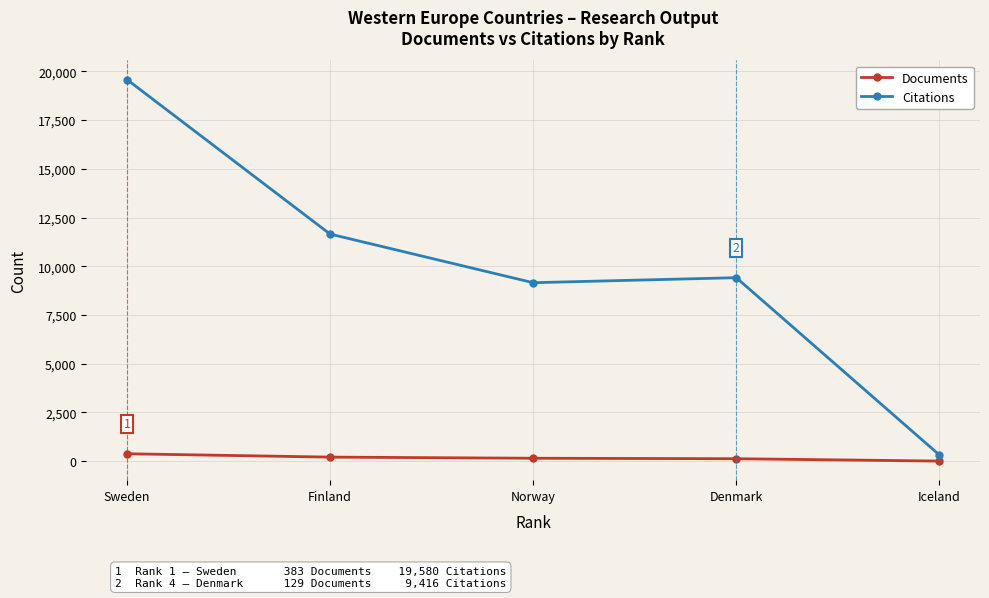

Count the number of data series in this chart.

2